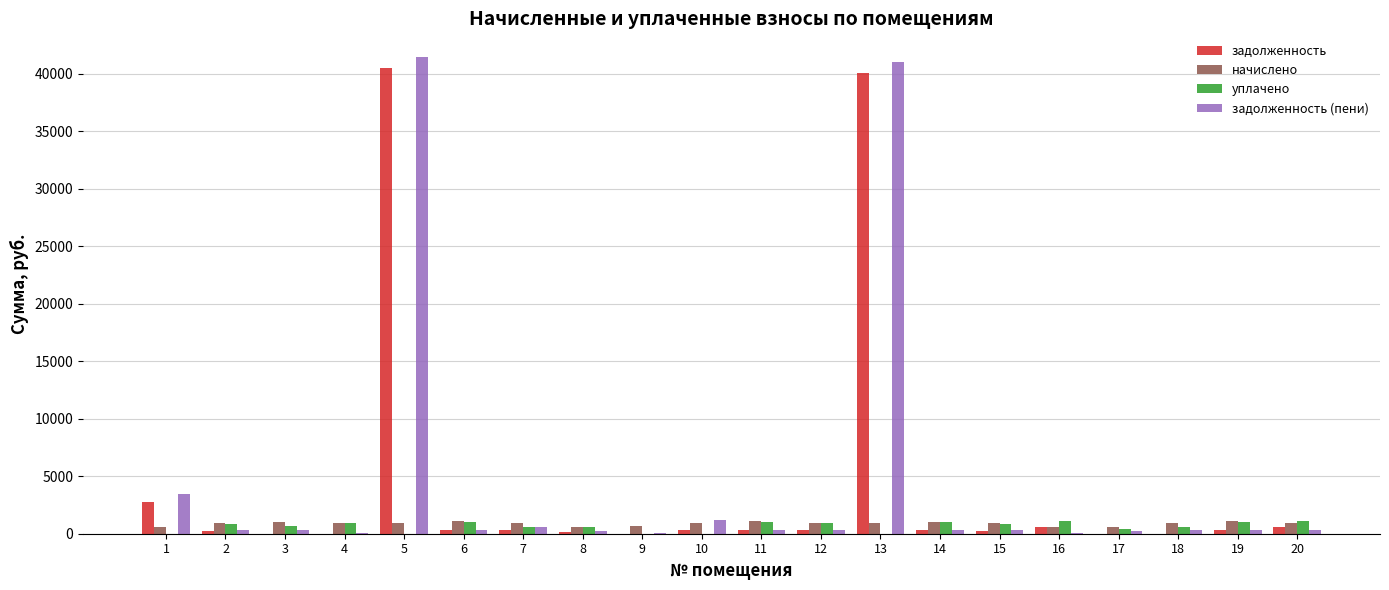

Which series has the widest spread of values?

задолженность (пени)